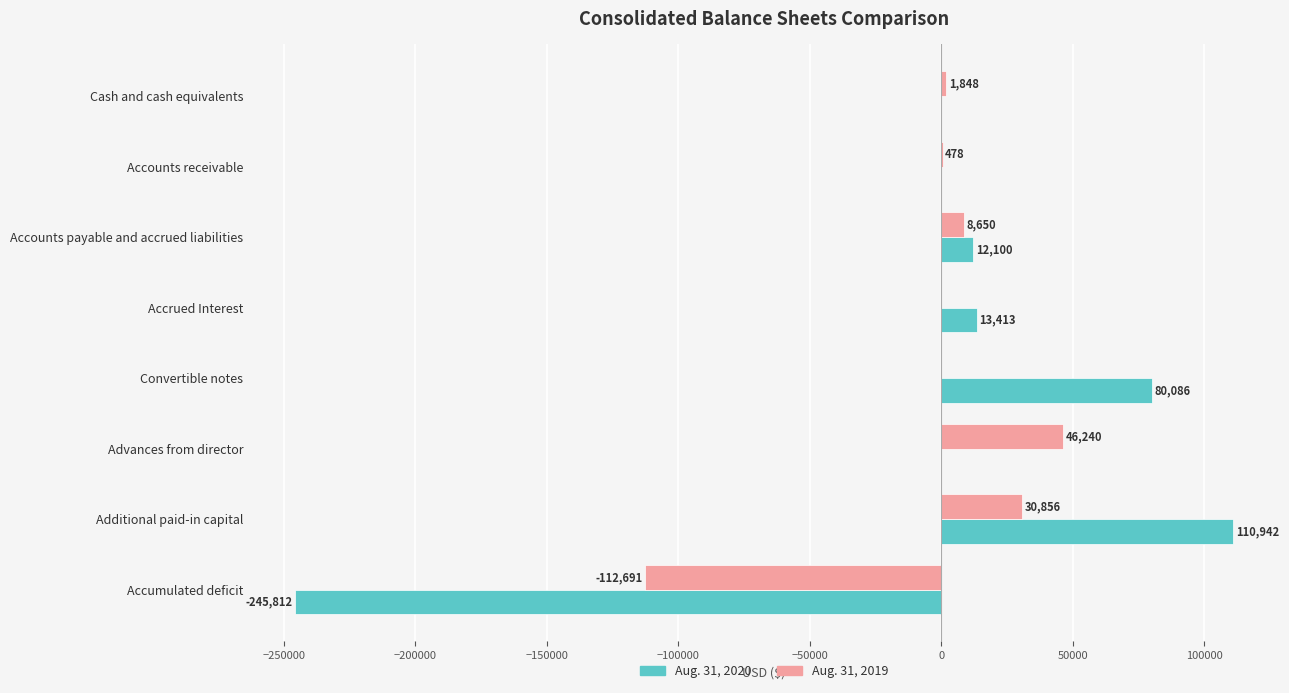

Which series has the widest spread of values?

Aug. 31, 2020